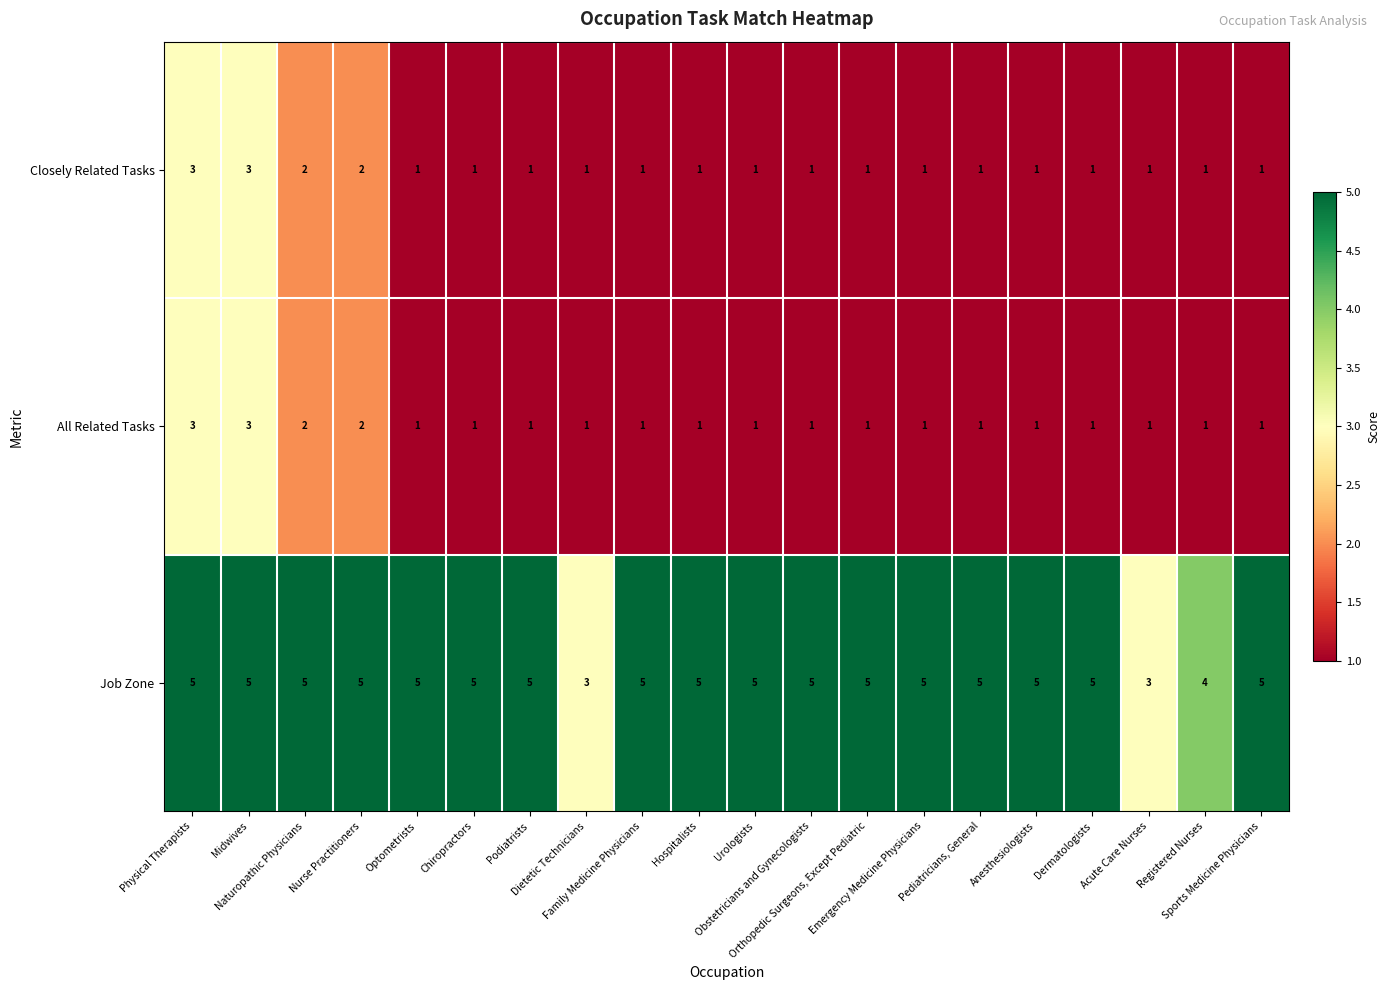

What is the minimum value for Job Zone?

3